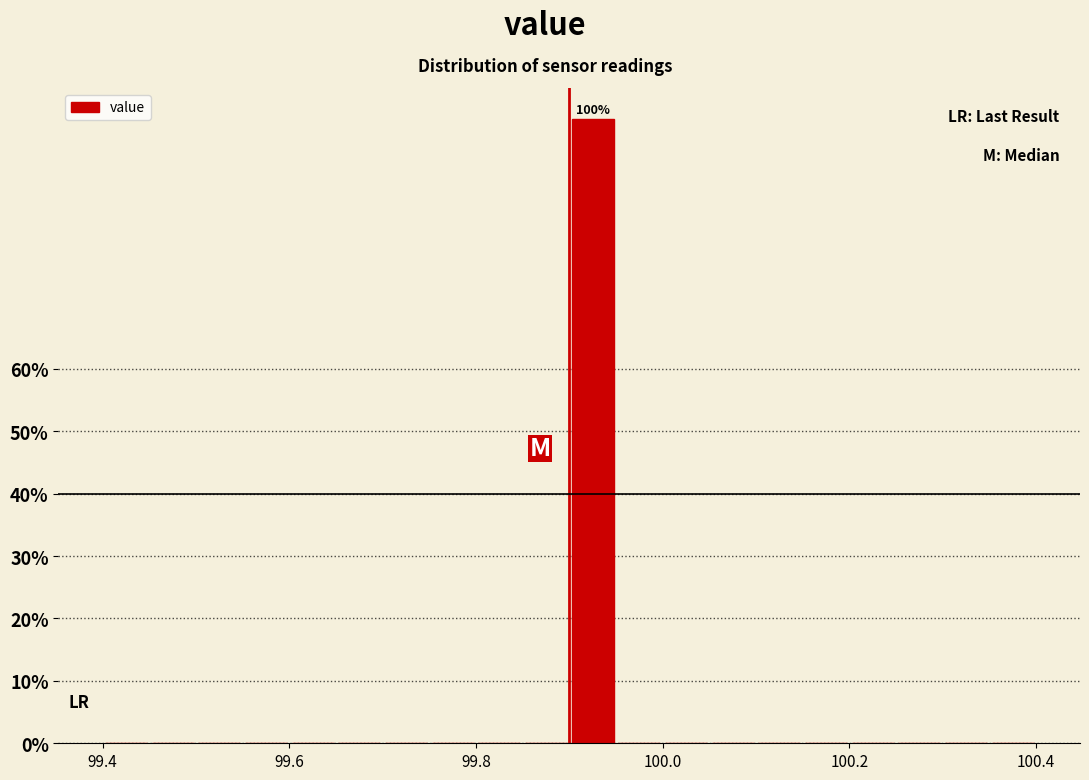

Read against the x-axis, roughly where is the centre of the tallest bar?

99.92